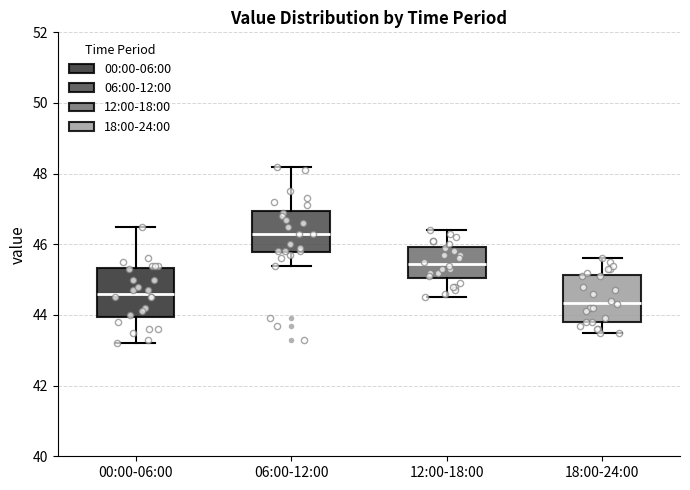

Reading left to right, read every box against the y-axis: the position of its median line, the range the box covers, and the ends of its whiskers. The values are not printed on the chart, so give them approximately, as read against the axis.

00:00-06:00: median 44.6, box 44.0 to 45.4, whiskers 43.2 to 46.6
06:00-12:00: median 46.4, box 45.8 to 47.0, whiskers 45.4 to 48.2
12:00-18:00: median 45.4, box 45.0 to 46.0, whiskers 44.6 to 46.4
18:00-24:00: median 44.4, box 43.8 to 45.2, whiskers 43.6 to 45.6